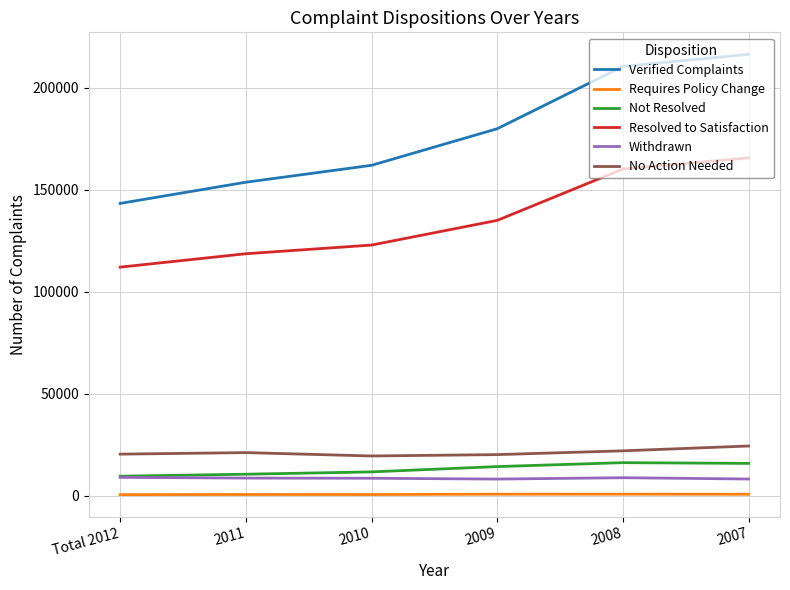

What is the lowest value of the Not Resolved series?

9705